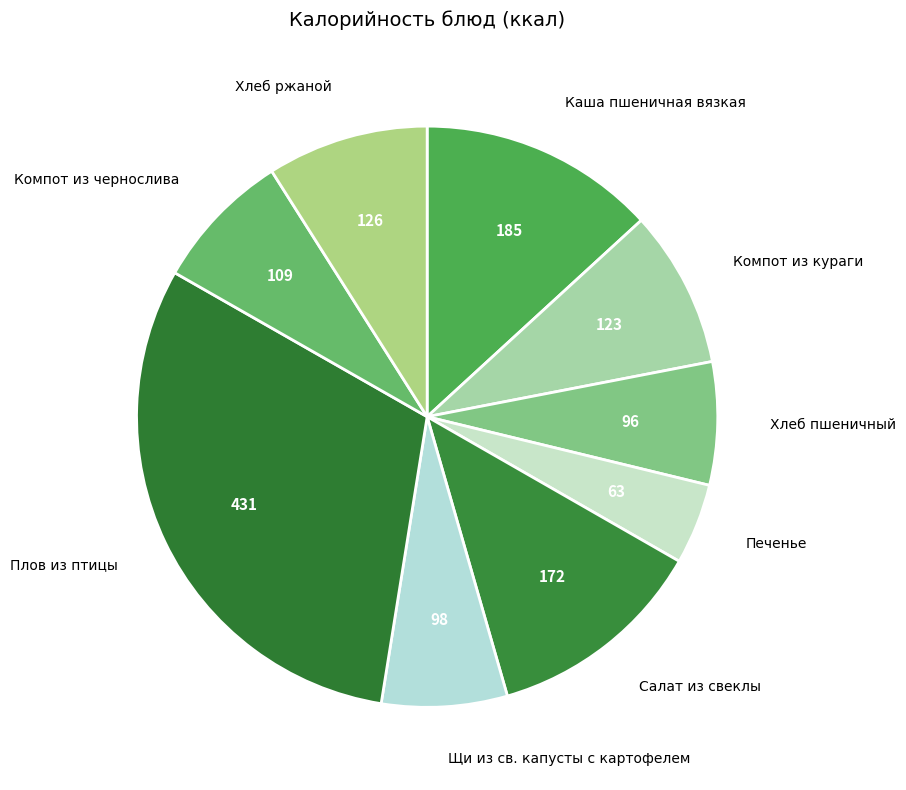

The Щи из св. капусты с картофелем slice represents 1% of the pie. True or false?

False